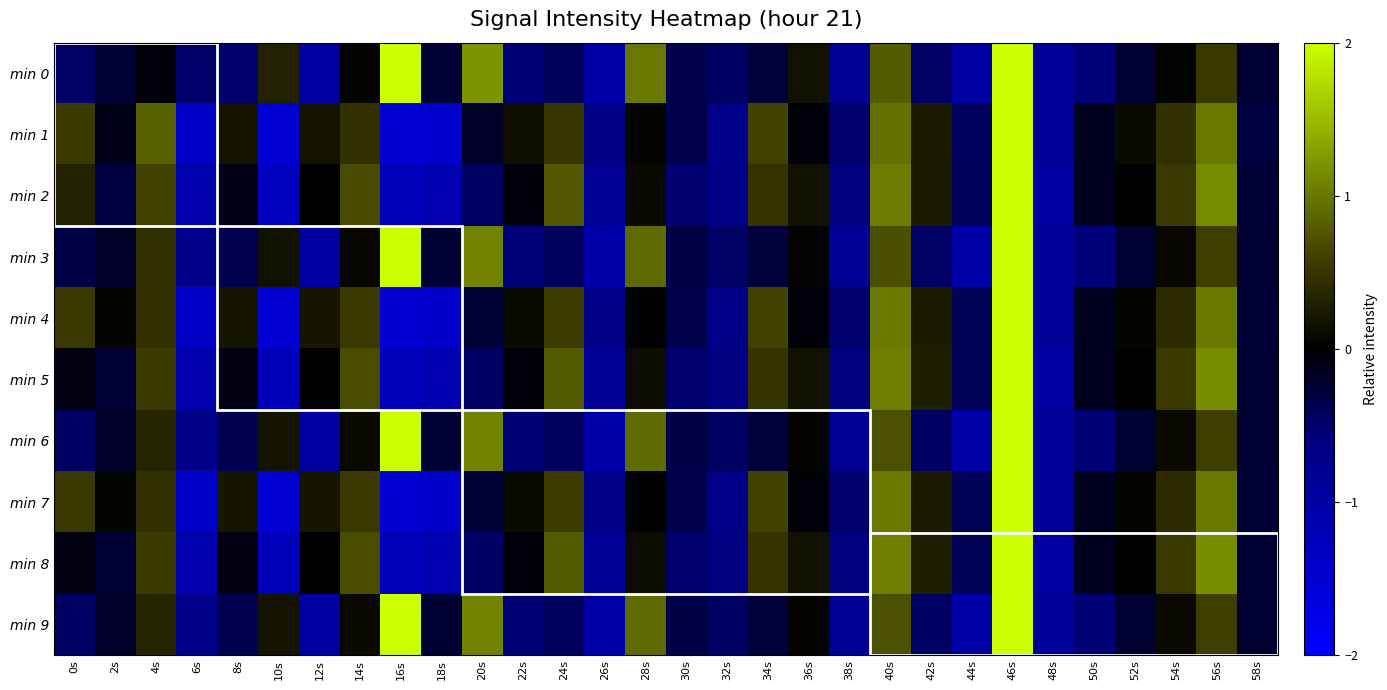

How many data points does each series have?

30